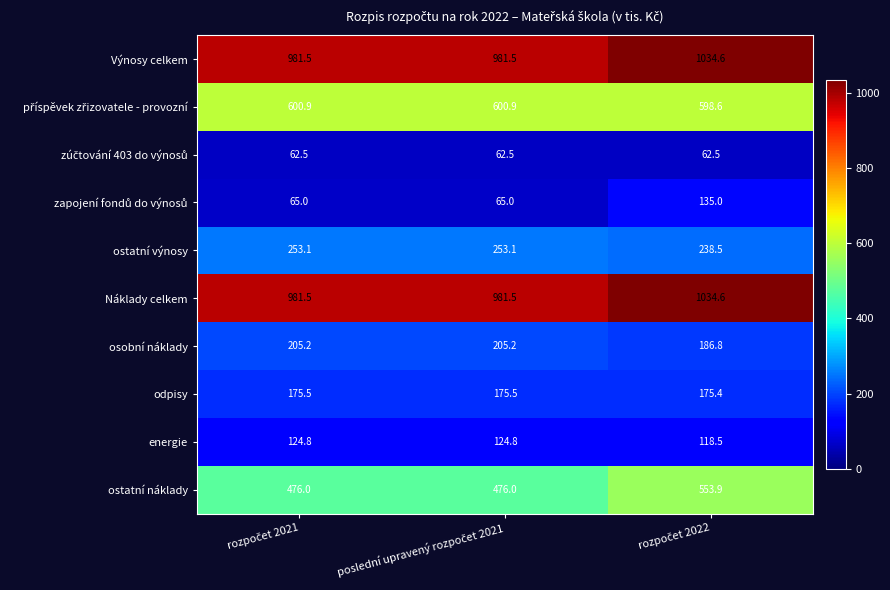

At how many categories does at least one series exceed 411?

3